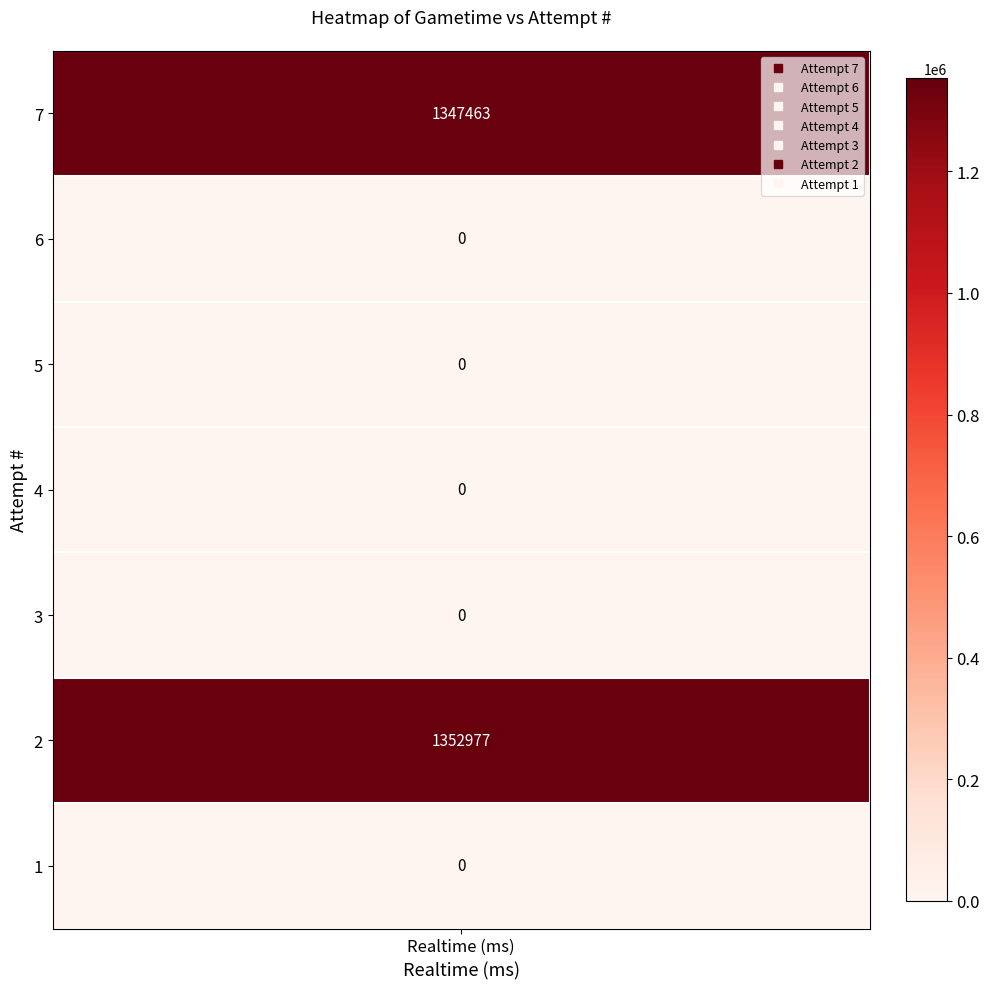

The value of 1 at 2 is 926020. True or false?

False